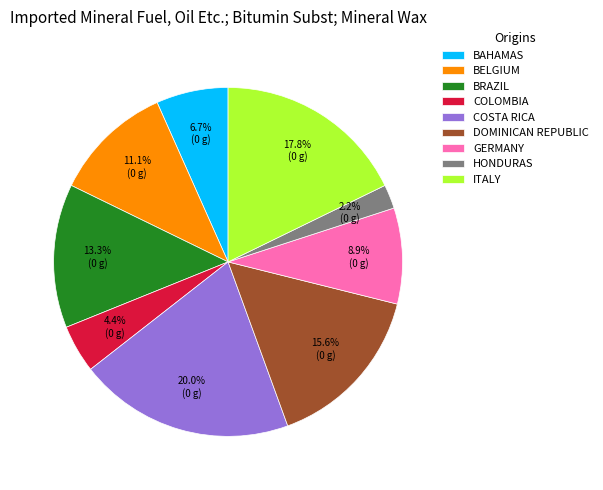

How many slices are in this pie chart?

9